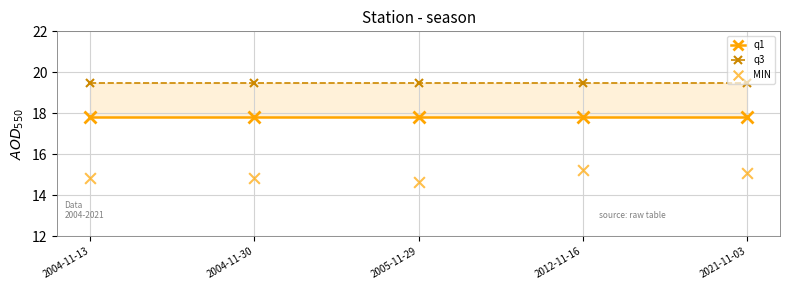

Which series has the largest total across all categories?

q3